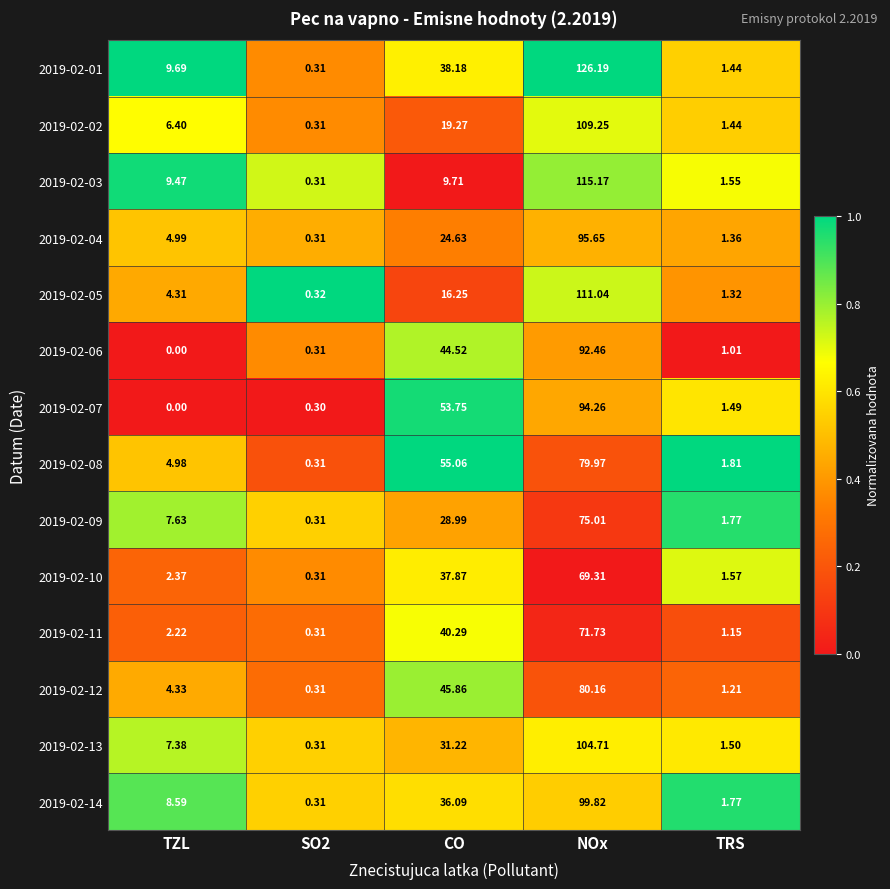

Is the value of 2019-02-10 at CO greater than the value of 2019-02-12 at NOx?

No